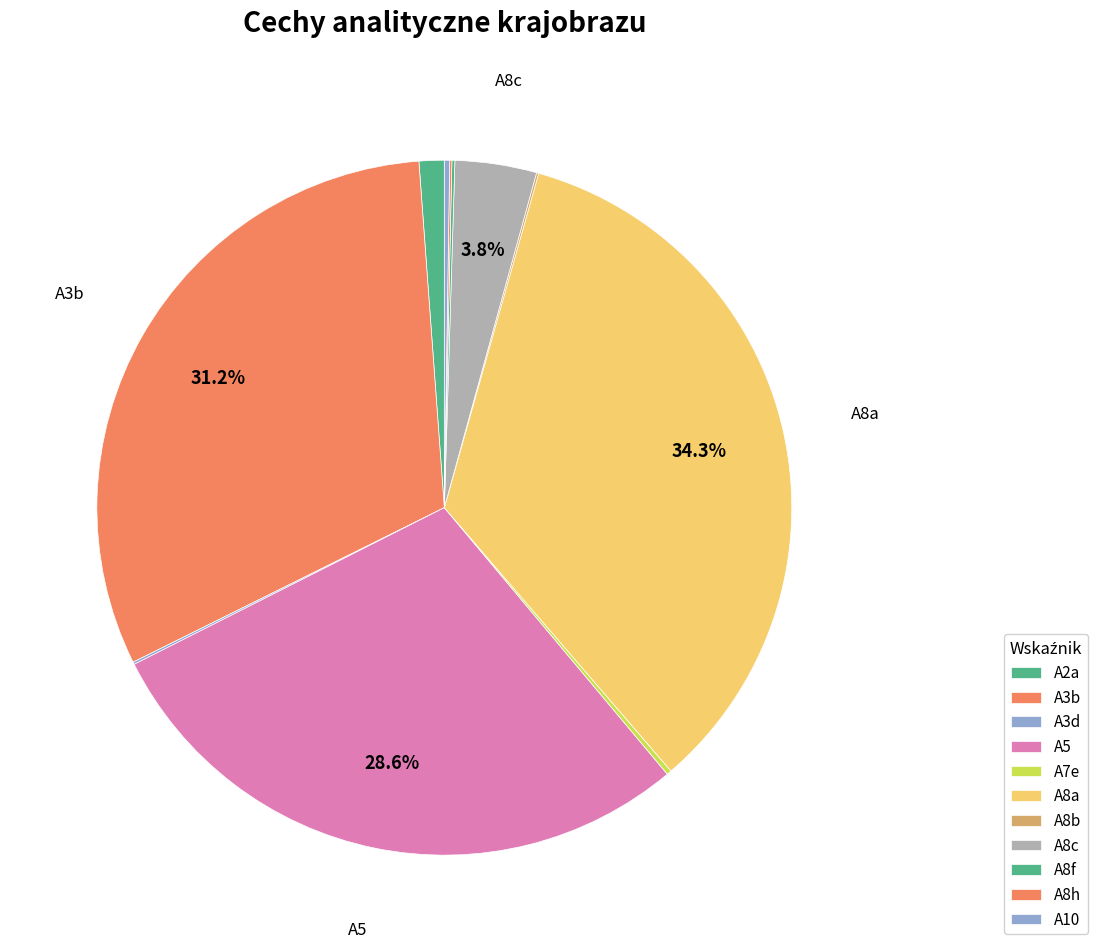

Is A2a the majority of the pie?

No